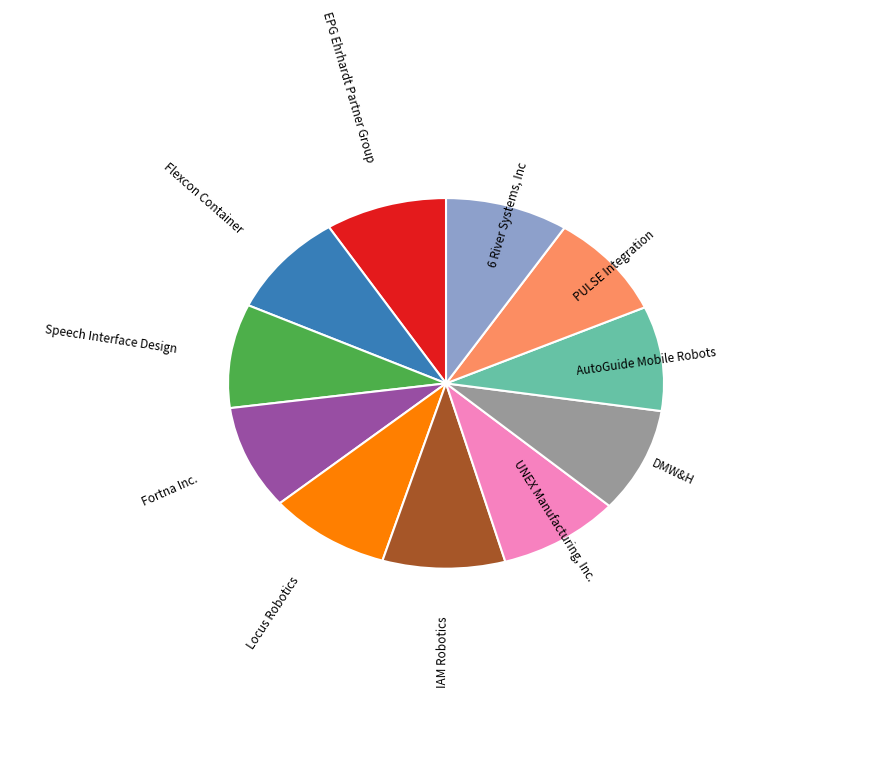

Is it true that Locus Robotics is 9% of the pie?

True